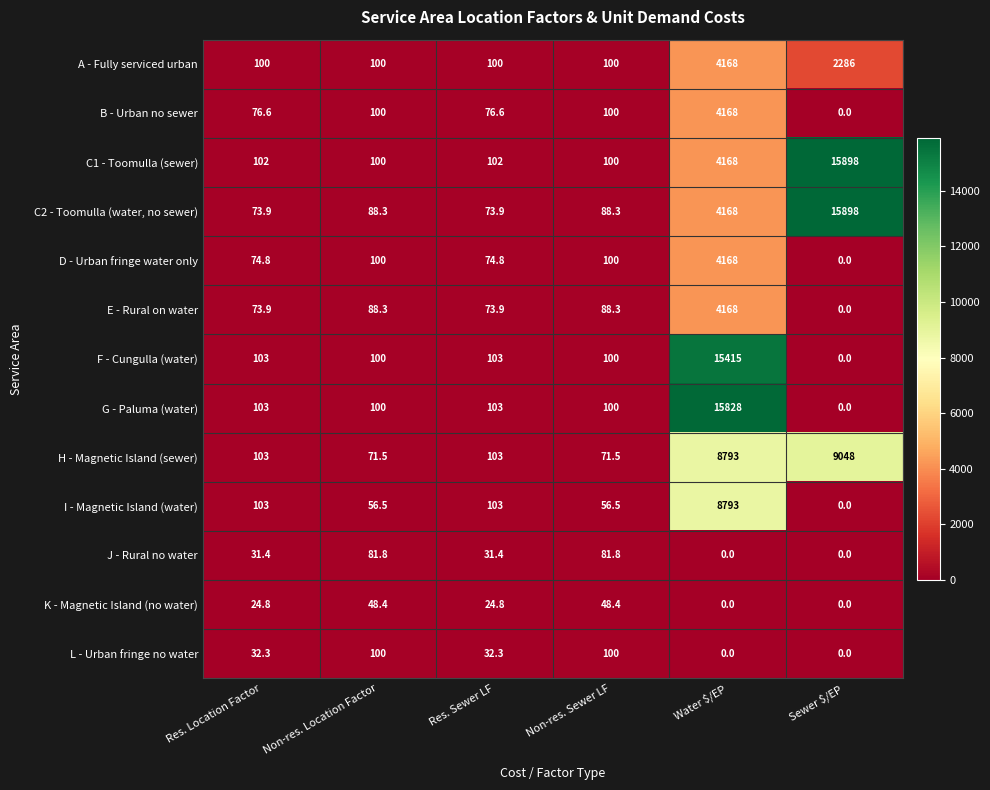

What is the difference between the second highest and minimum values in the L - Urban fringe no water series?

100.0